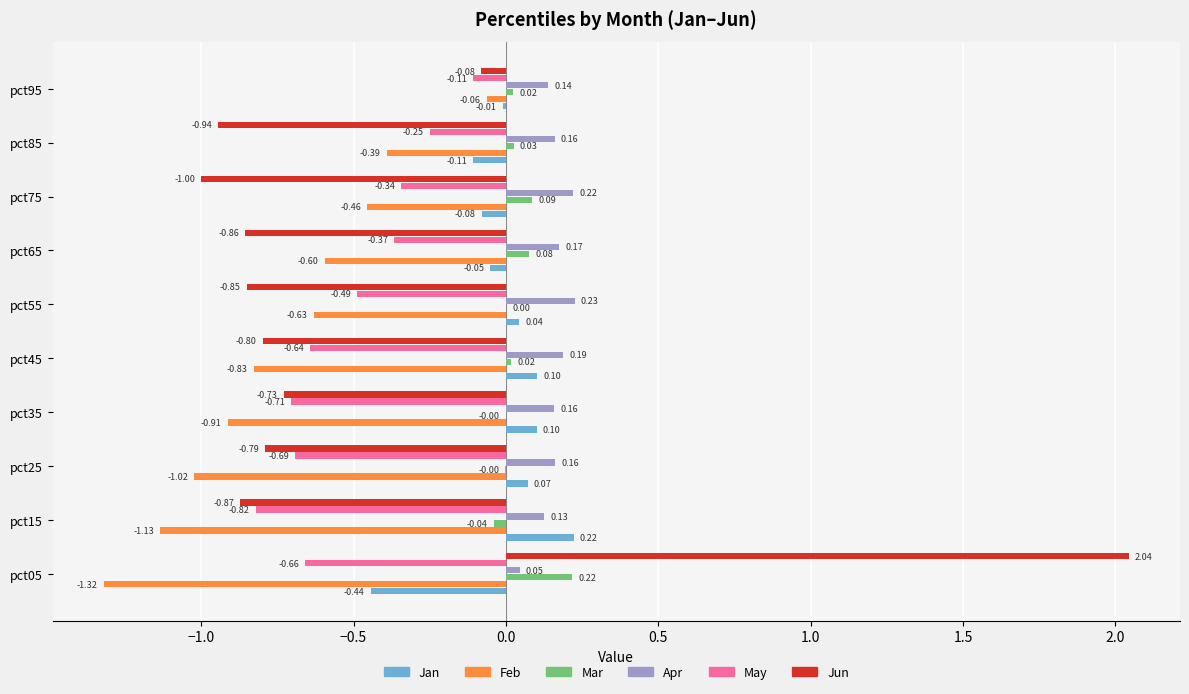

What is the sum of all Mar values?

0.4